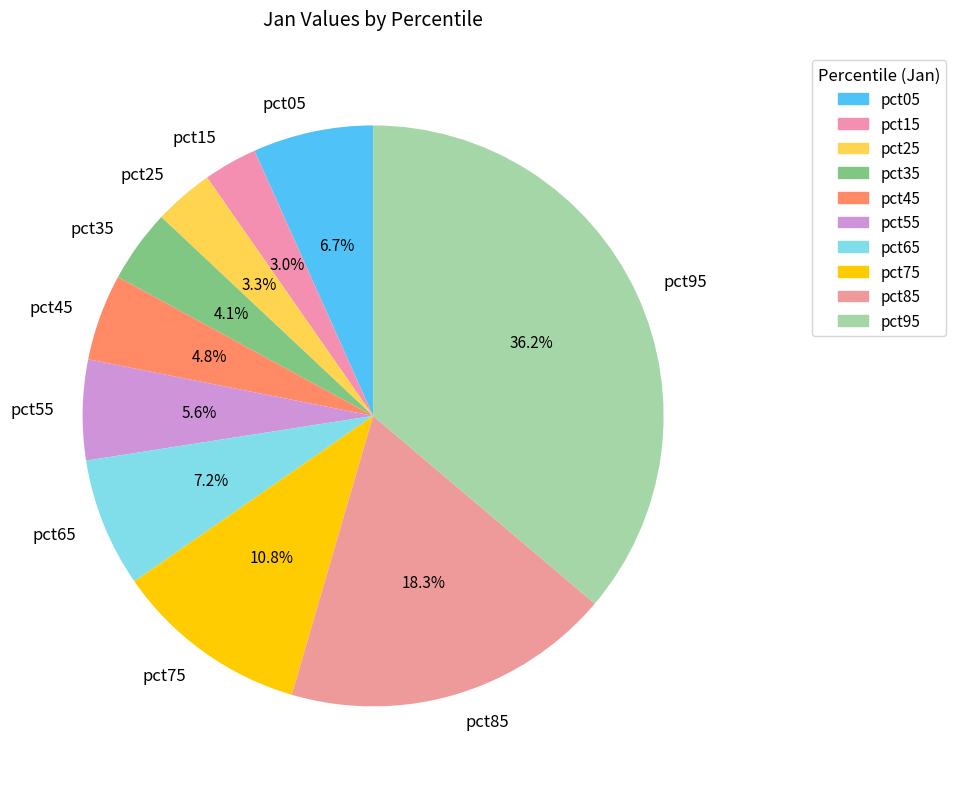

What is the largest slice in the pie chart?

pct95